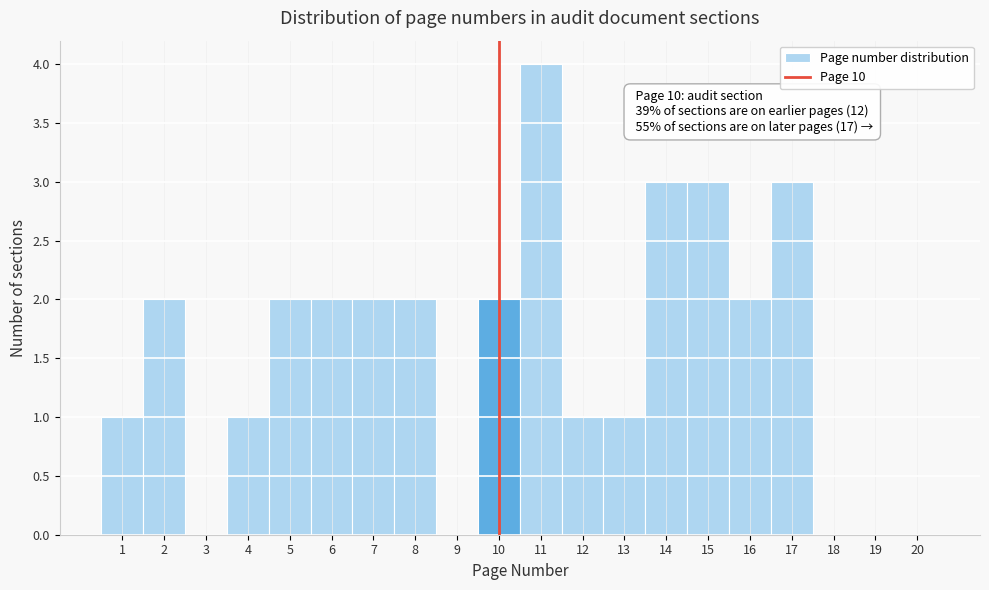

Which range on the x-axis has the tallest bar?

10.5 to 11.5